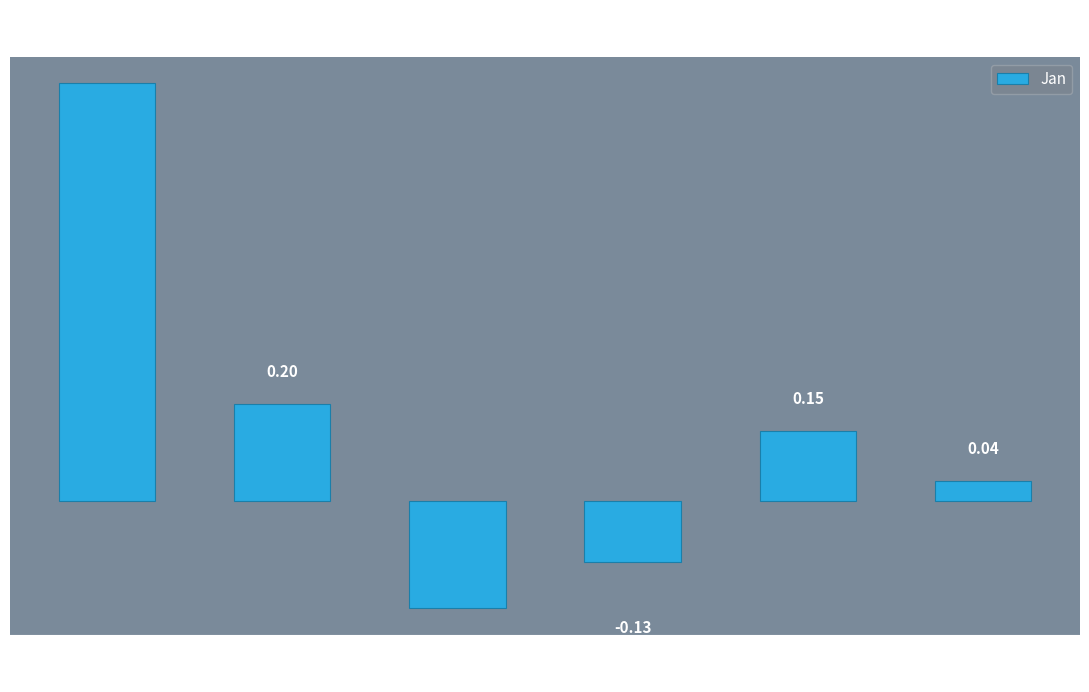

What is the difference between the second highest and minimum values?

0.4